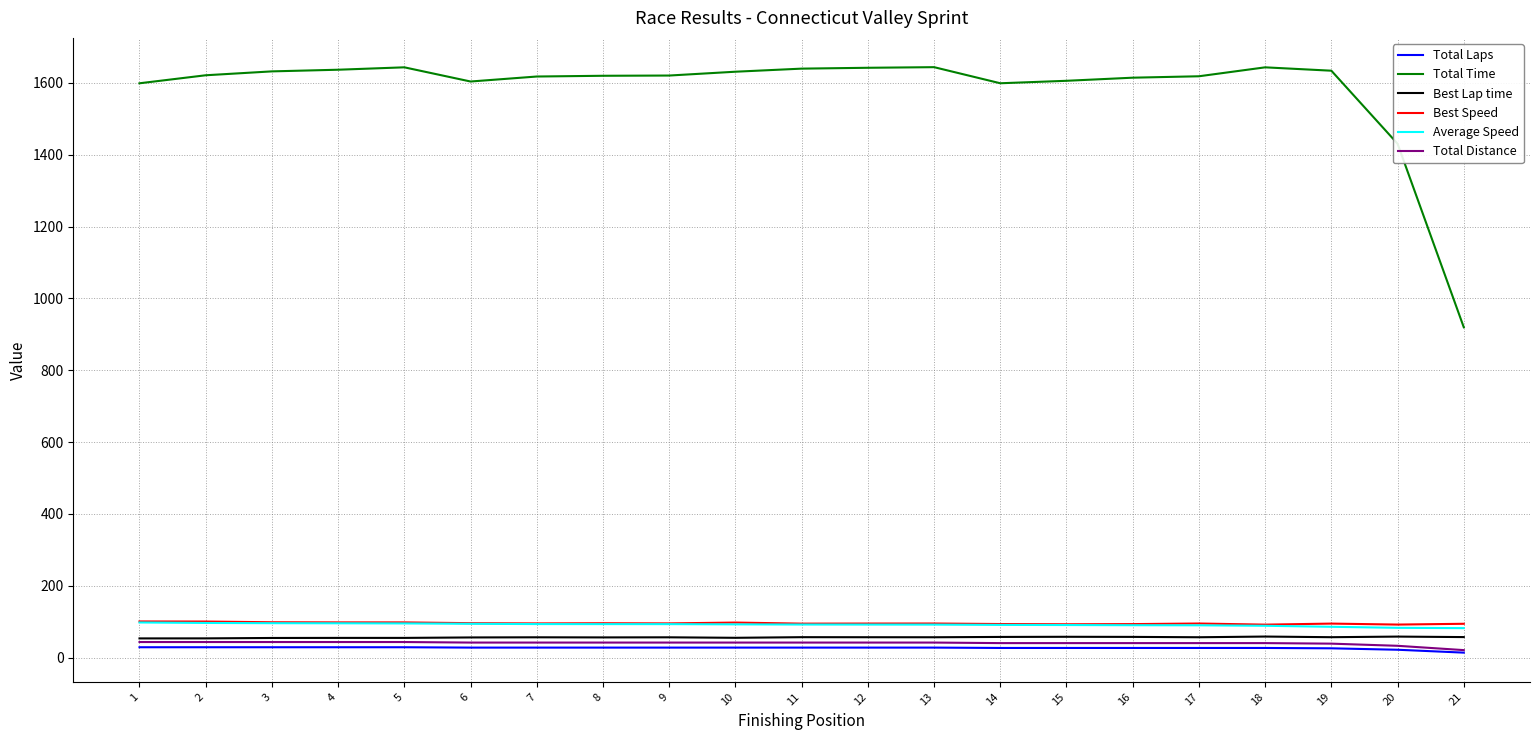

The value of Average Speed at 2 is 151.3. True or false?

False